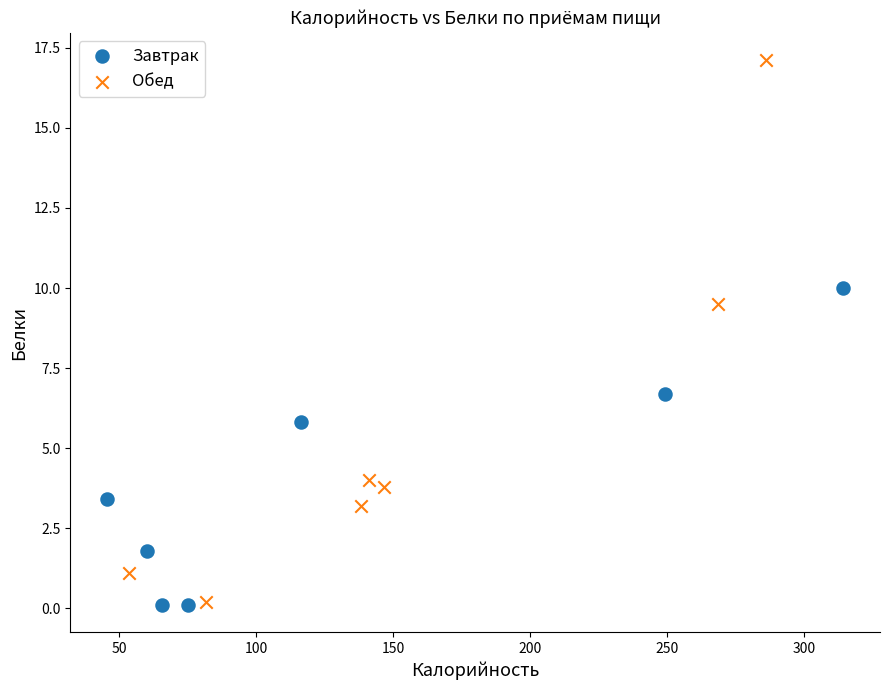

Which series has the largest Y range (max minus min)?

Обед